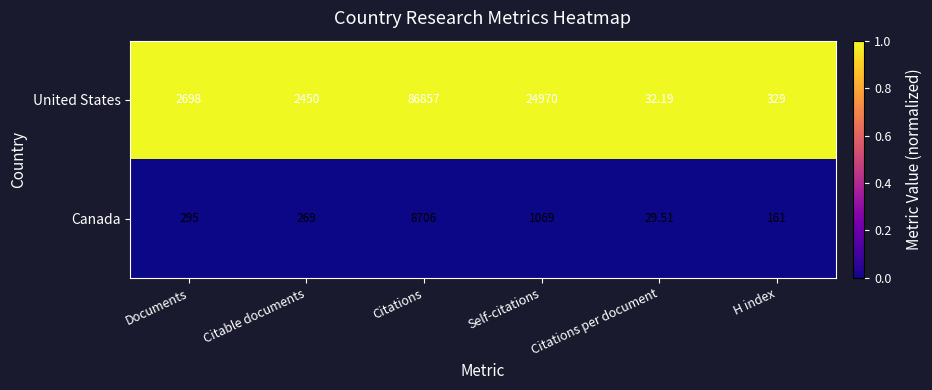

Rank the series by their average value, from highest to lowest.

United States, Canada